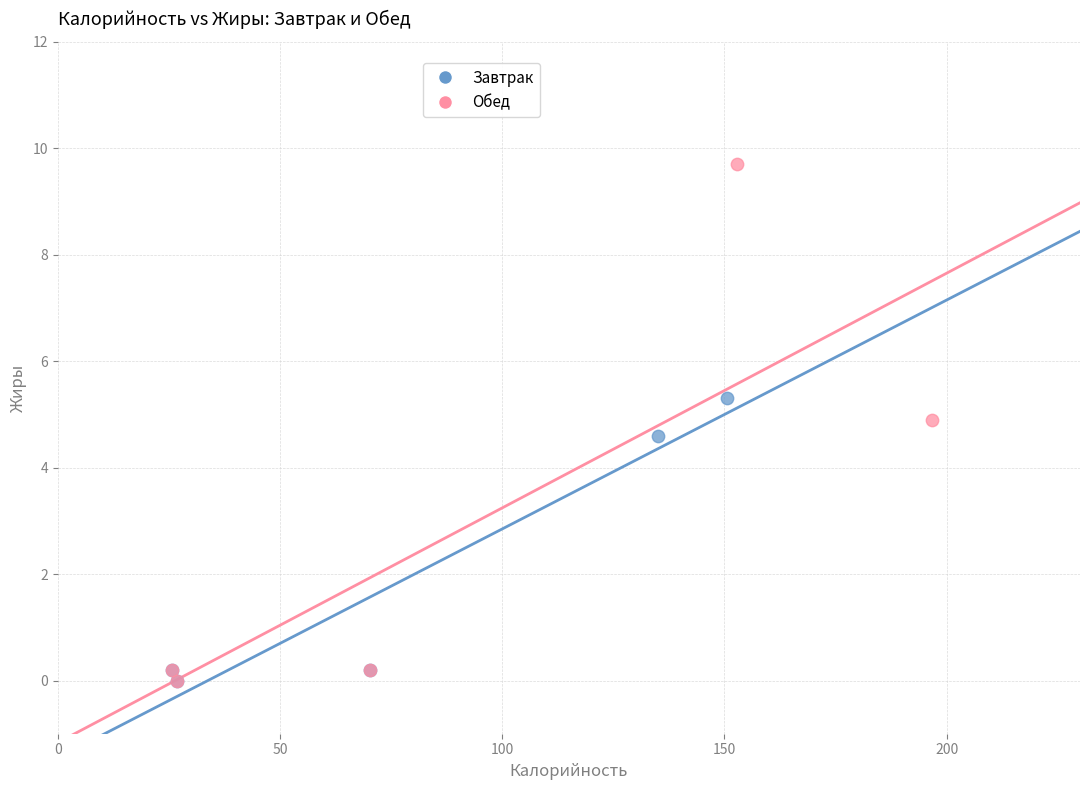

Which series reaches the maximum Y coordinate?

Обед